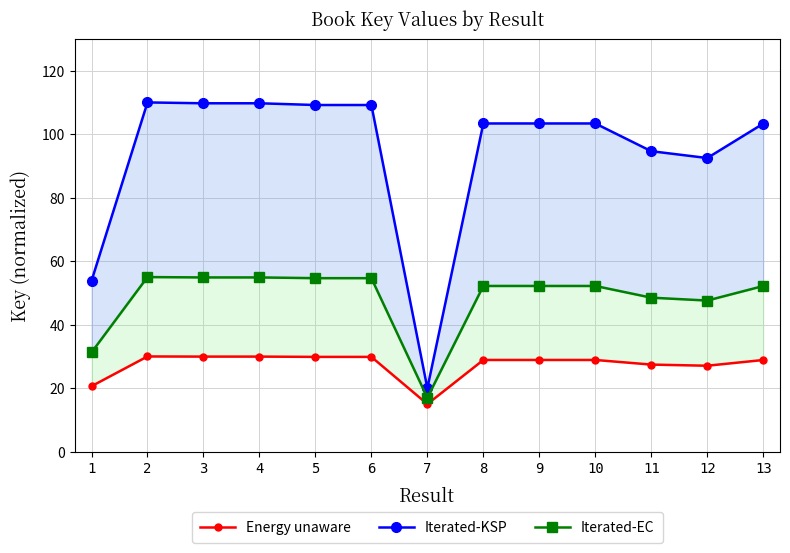

How many distinct data groups are displayed?

3